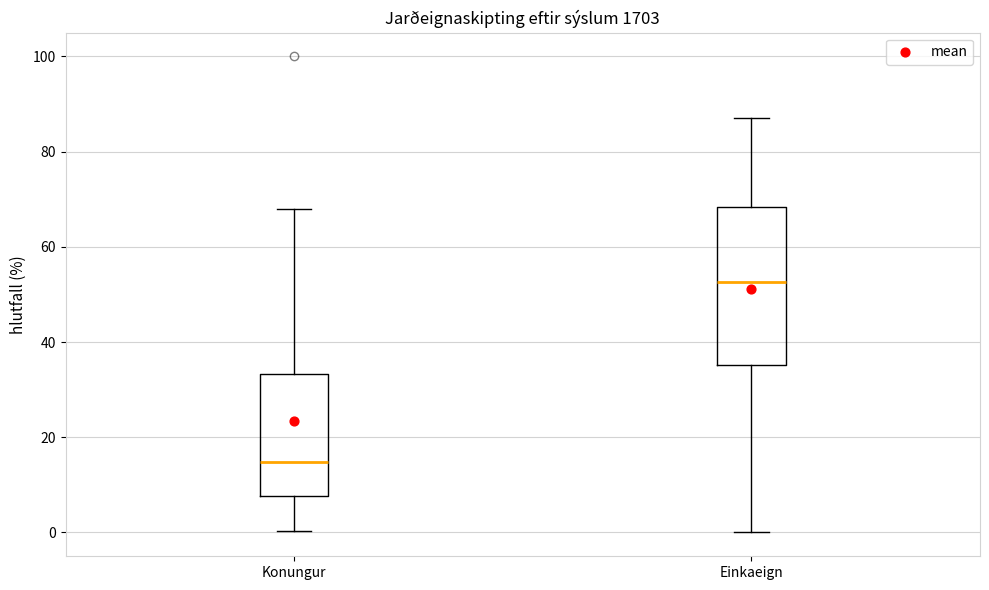

Which box's median line is the lowest?

Konungur